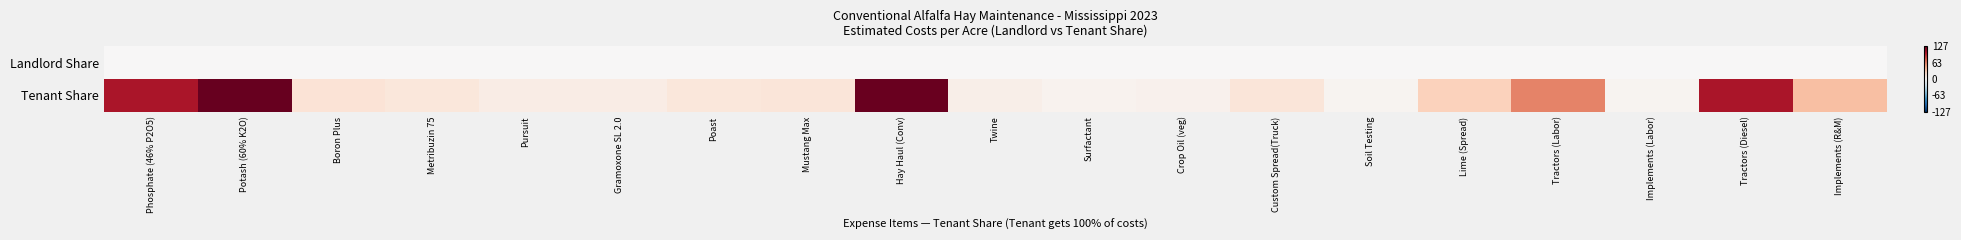

Which series has the largest total across all categories?

Tenant Share